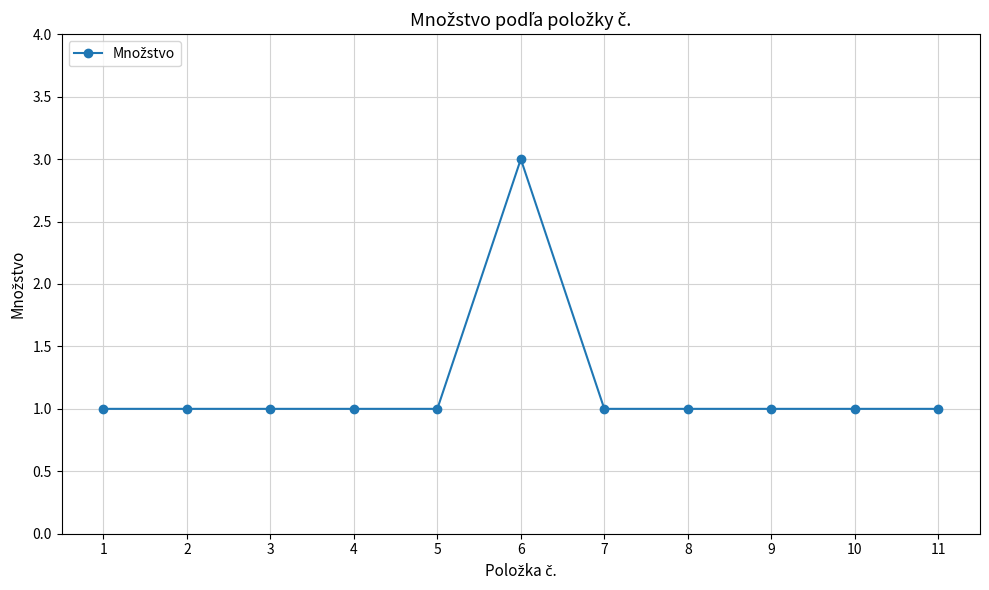

Reading left to right, list all the values displayed in this chart.

1	1	1	1	1	3	1	1	1	1	1